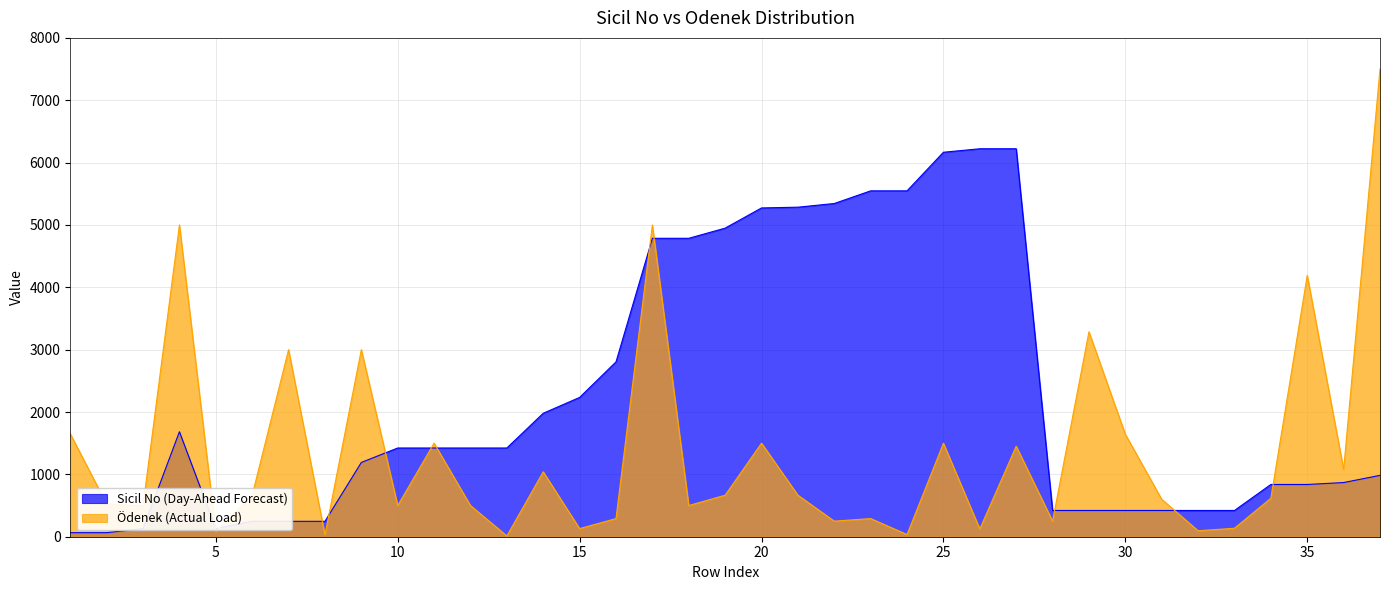

What is the total value across all series at 3?

629